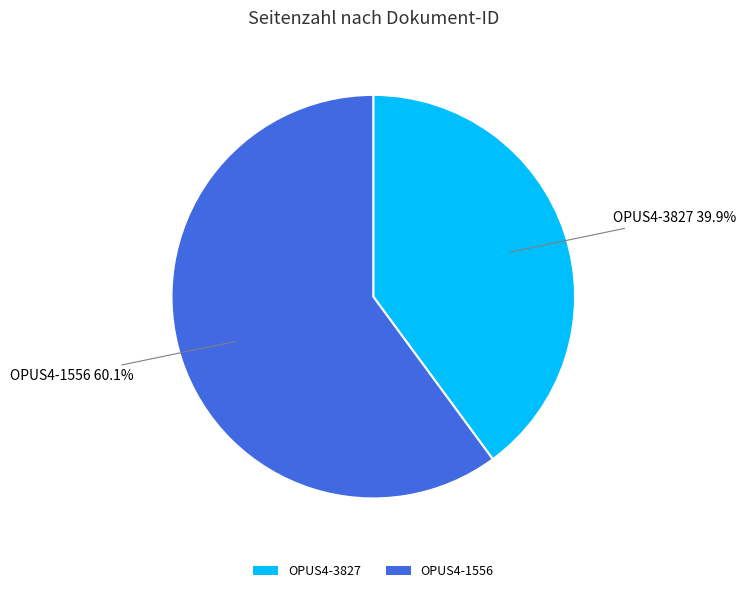

How many segments does this pie chart have?

2